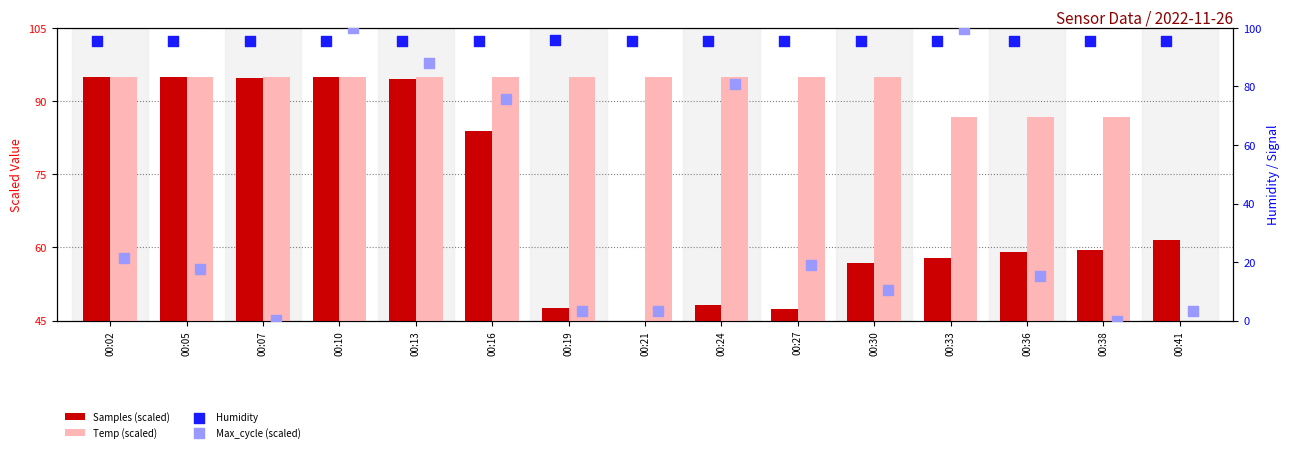

Which series contains the highest Y value?

Max_cycle (scaled)